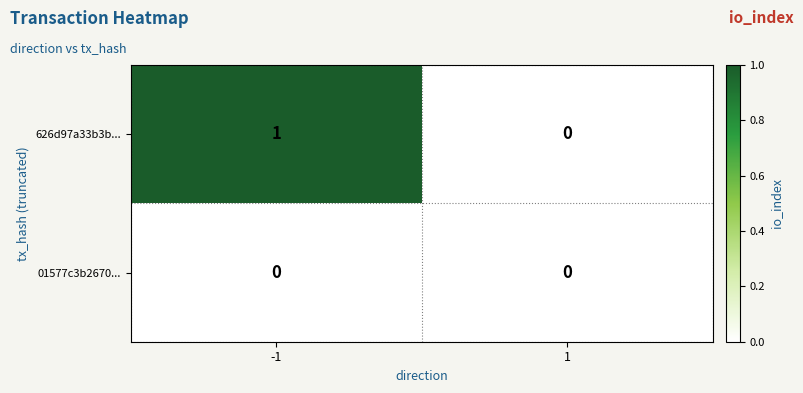

Rank the series by their average value, from highest to lowest.

626d97a33b3b..., 01577c3b2670...